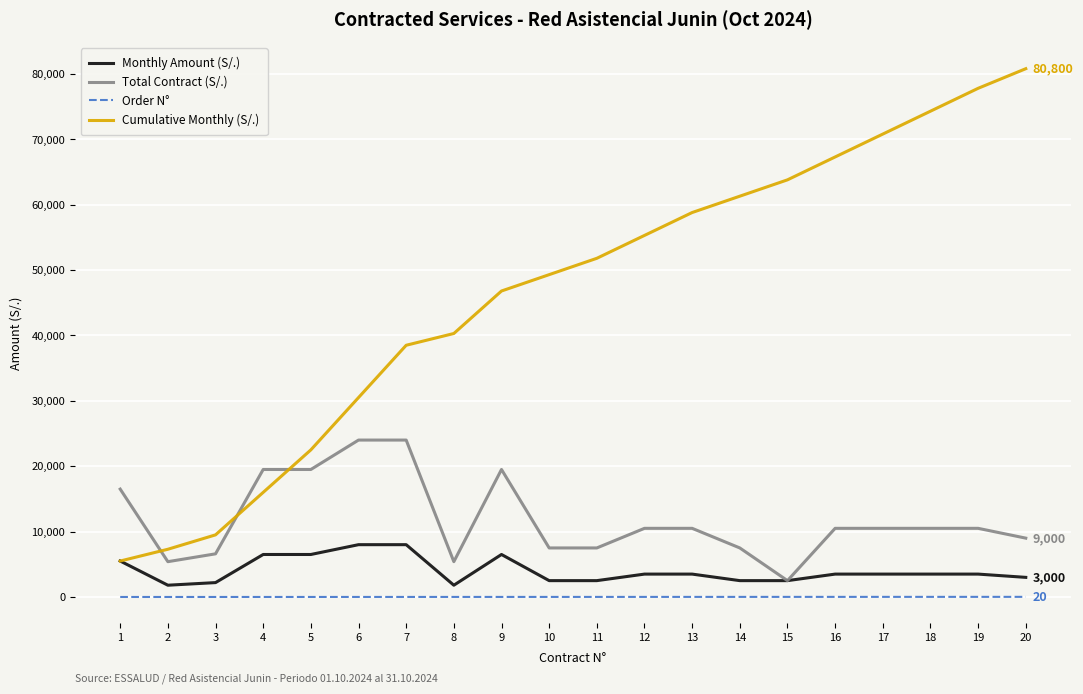

How many lines are shown in the chart?

4